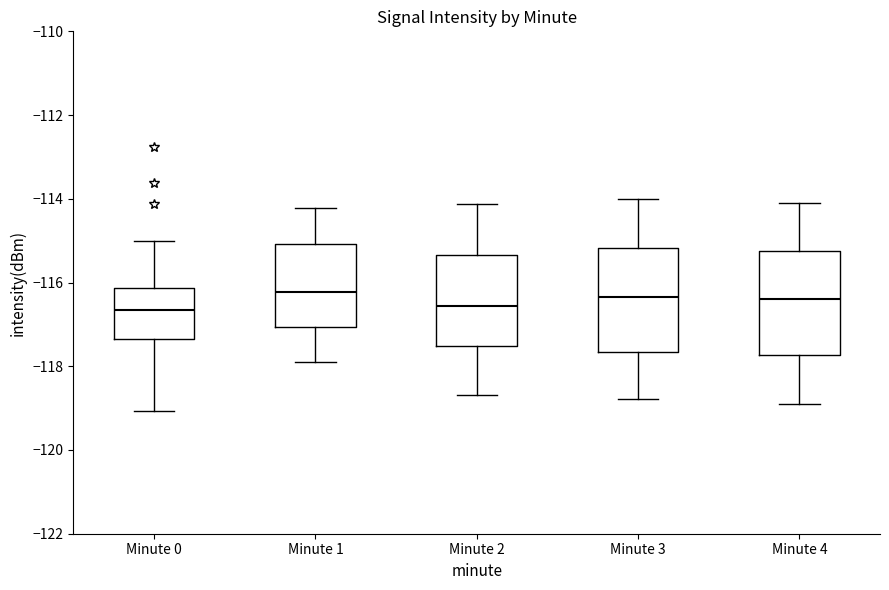

Where is the upper edge of the box for Minute 0 on the y-axis? The values are not printed on the chart, so give them approximately, as read against the axis.

-116.2